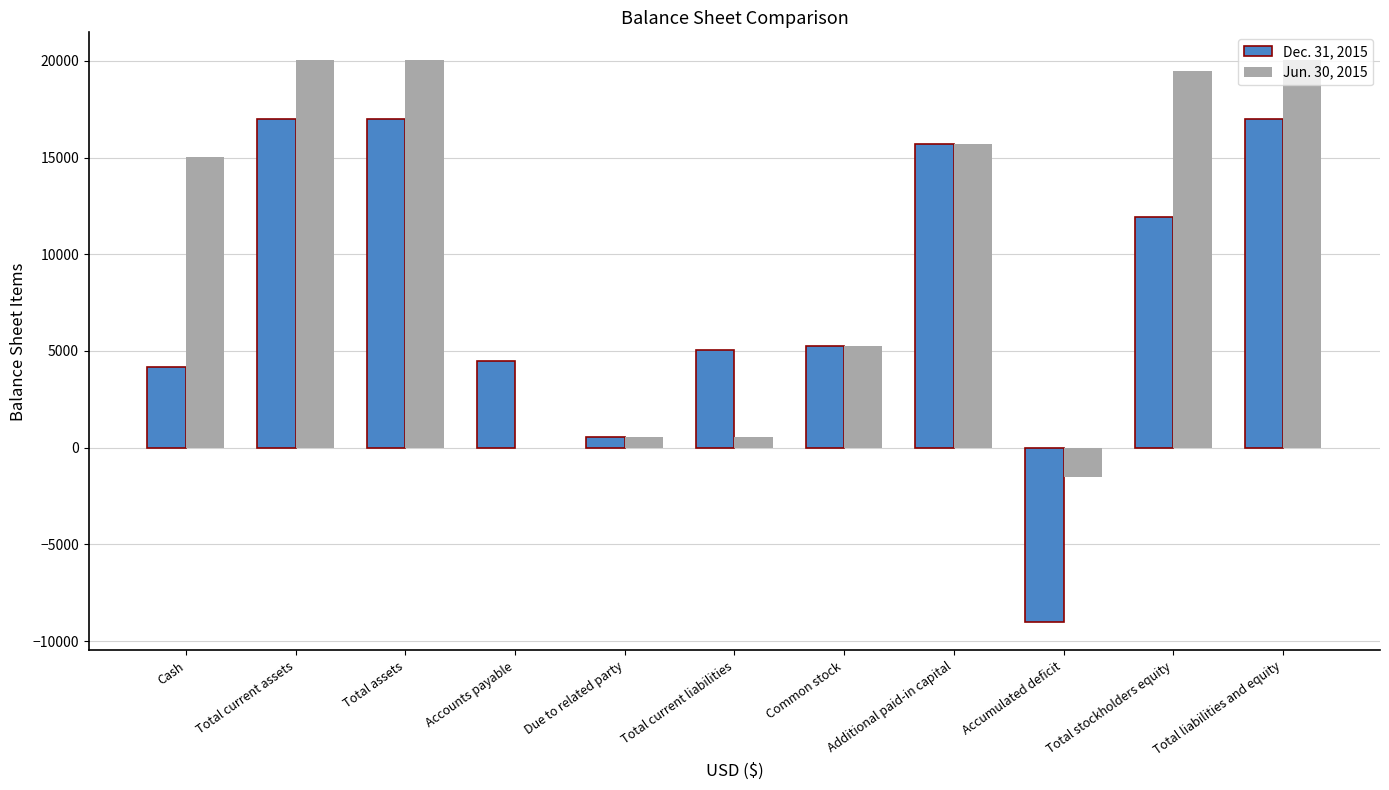

What is the greatest value displayed?

20022